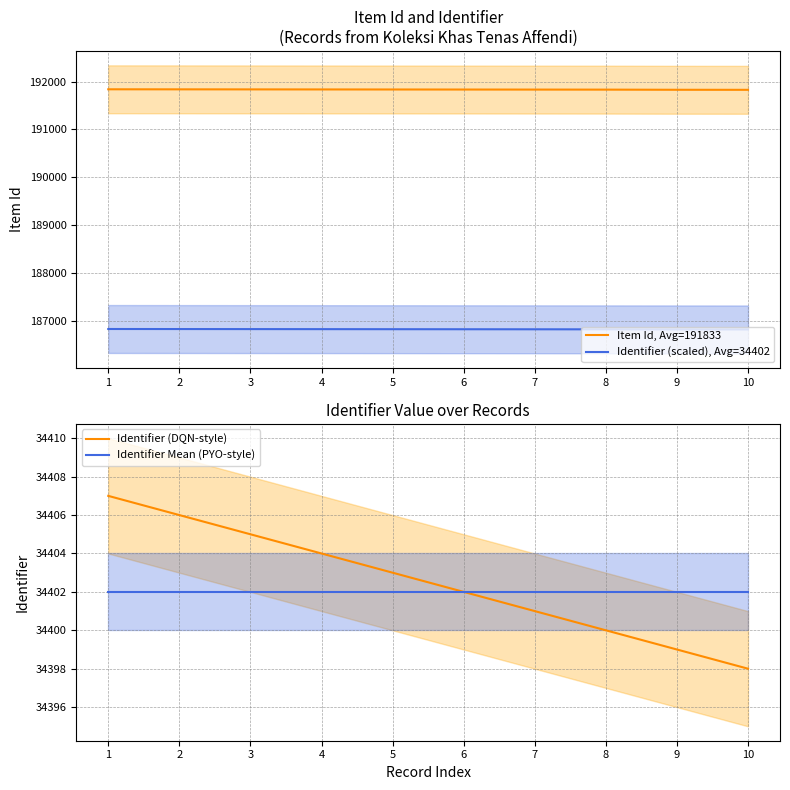

What is the maximum value shown in the chart?

191838